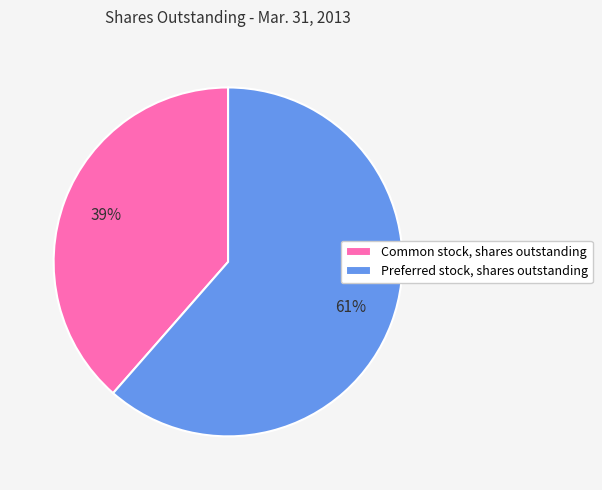

To the nearest percent, what is the average slice percentage?

50%